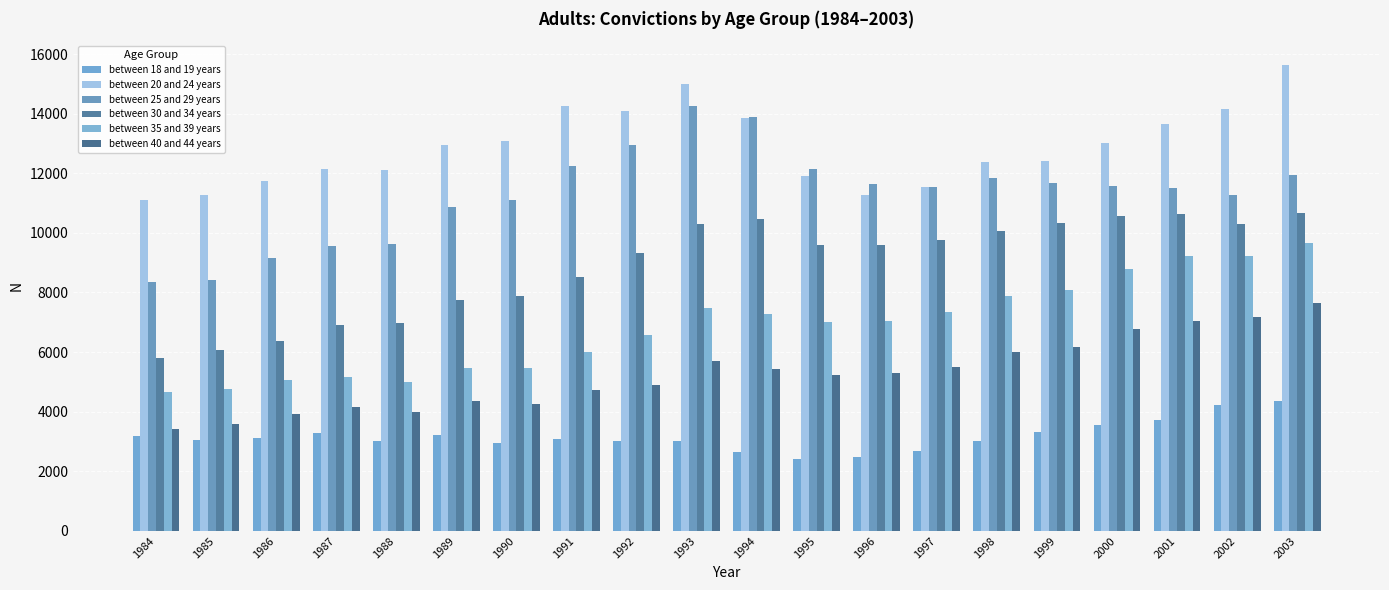

What is the maximum value for between 40 and 44 years?

7638